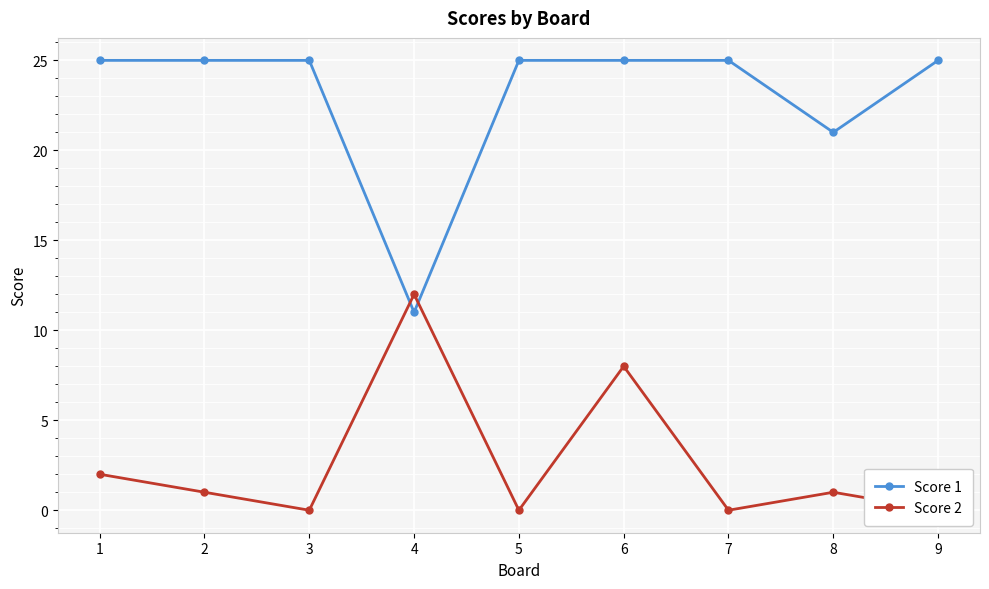

Which series has the largest total across all categories?

Score 1